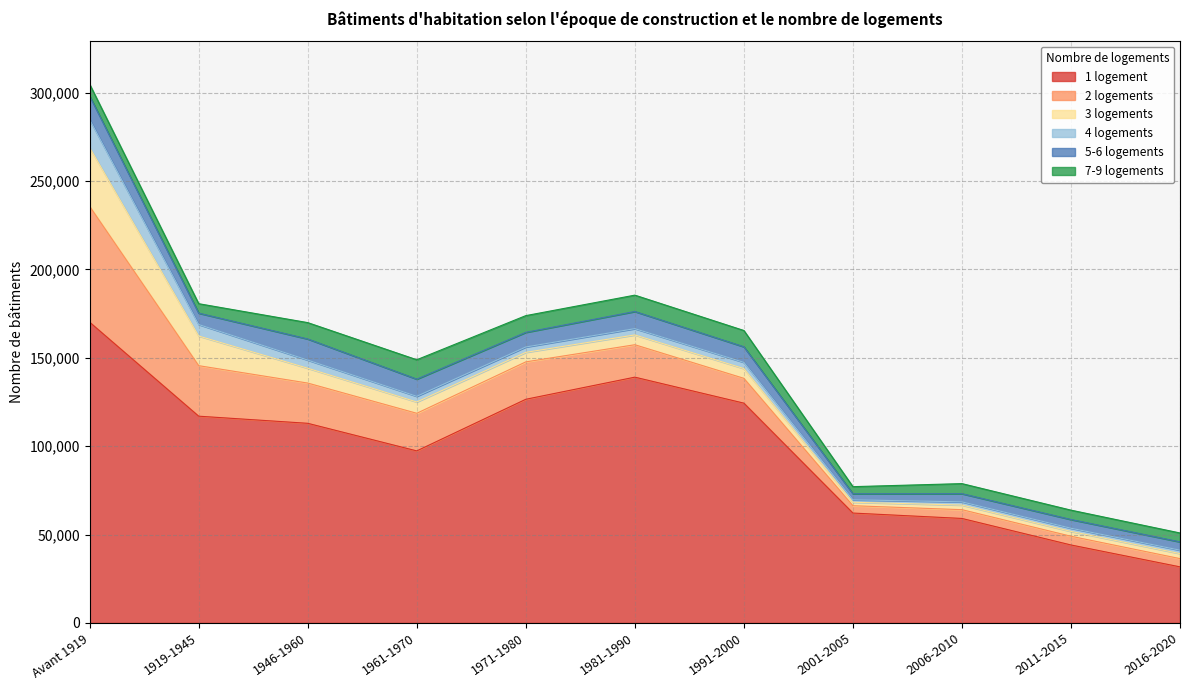

Reading right to left, transcribe all the data shown in this chart.

1 logement: 31721	44105	59115	62167	124356	139063	126543	97335	112950	116978	170150
2 logements: 4663	4937	4965	4153	14048	18346	21165	21284	22766	28585	65551
3 logements: 2844	2729	2600	1951	5512	5549	5387	6393	8404	16776	33223
4 logements: 1938	1805	1817	1386	3526	3553	3037	3211	4608	6517	15909
5-6 logements: 4692	4931	4628	3413	8802	9702	8282	9717	11938	6427	13300
7-9 logements: 5035	5306	5700	4033	9227	9260	9465	10973	9258	5348	6661